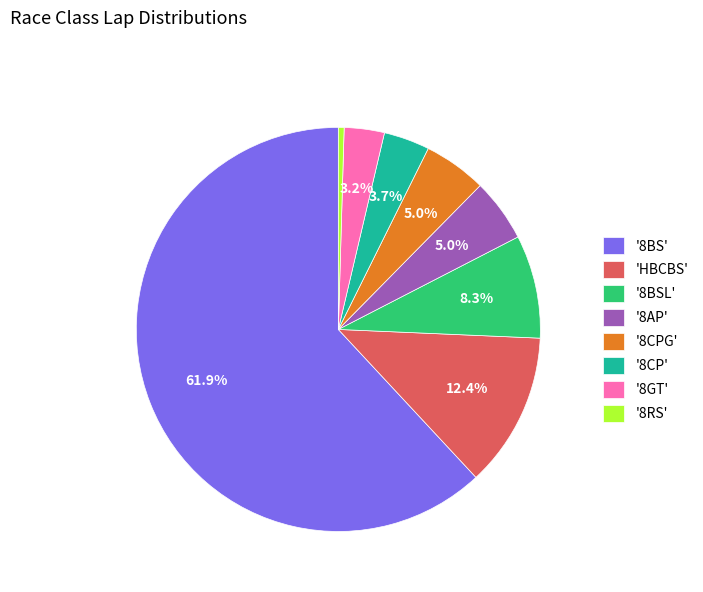

Do '8BSL' and '8CP' together represent more than half of the pie?

No